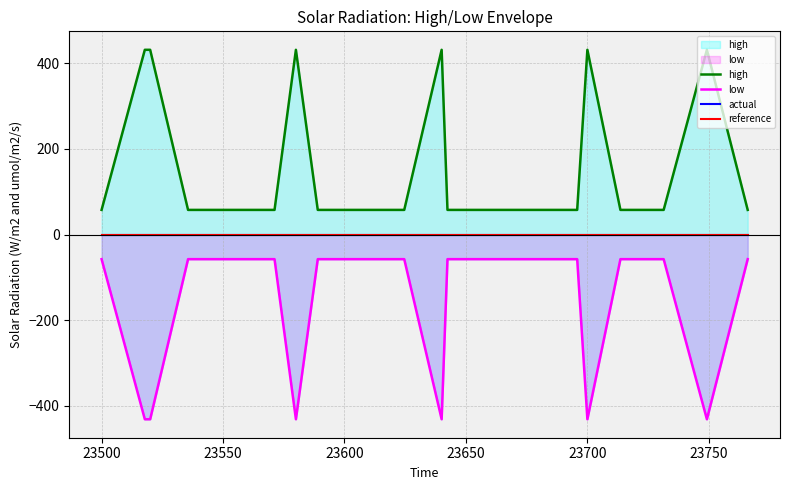

True or false: actual and high cross at least once.

False